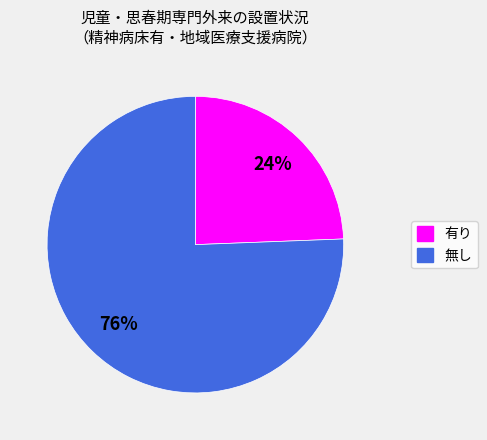

Is it true that 有り is 18% of the pie?

False